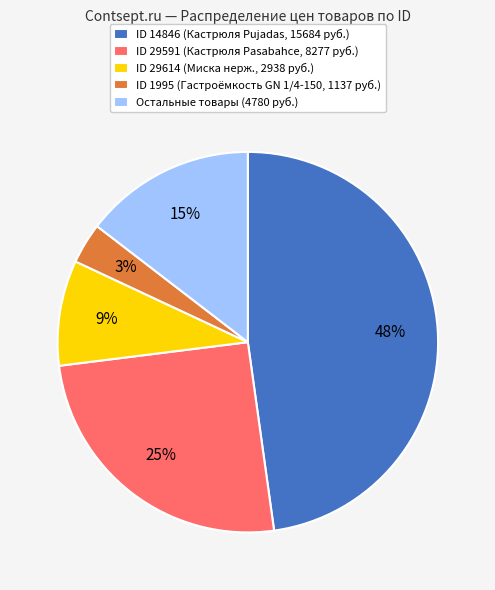

What is the largest slice in the pie chart?

ID 14846 (Кастрюля Pujadas, 15684 руб.)